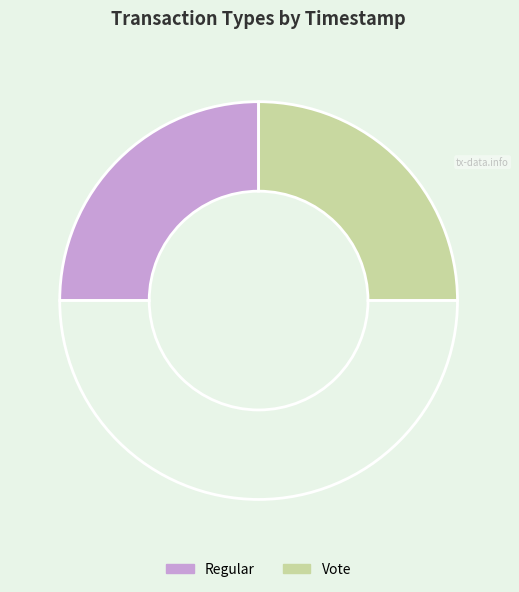

How many slices are in this pie chart?

3